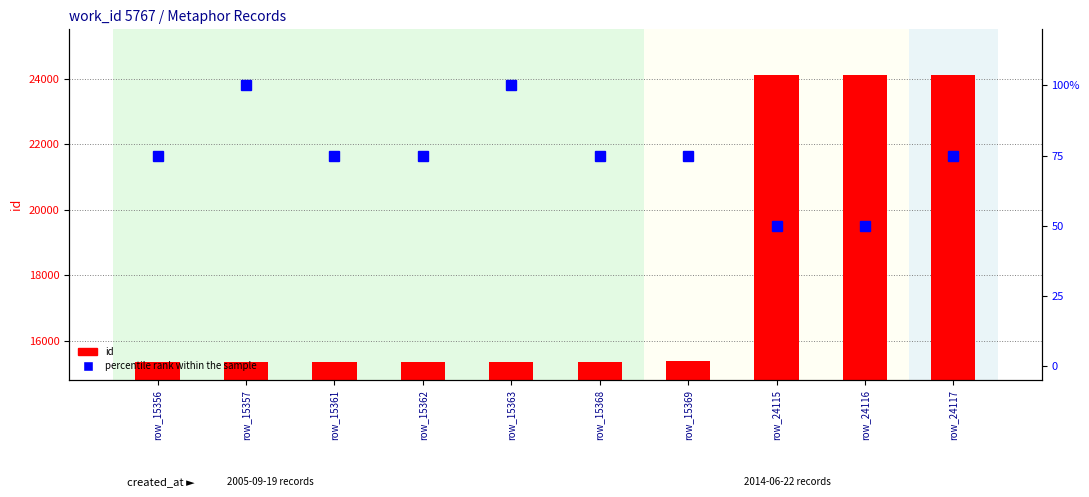

How many categories are shown in the chart?

10